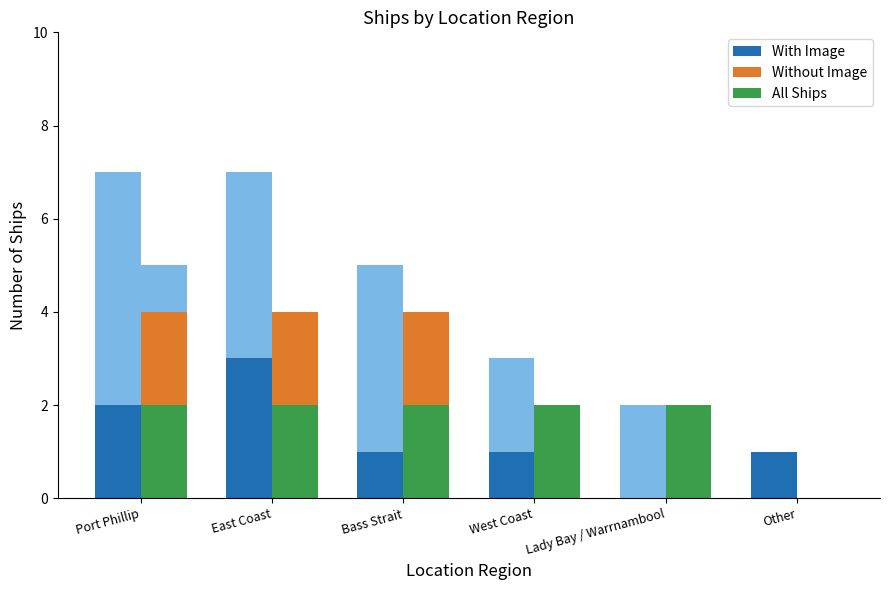

Is the value of Without Image at Bass Strait greater than the value of With Image at Bass Strait?

Yes